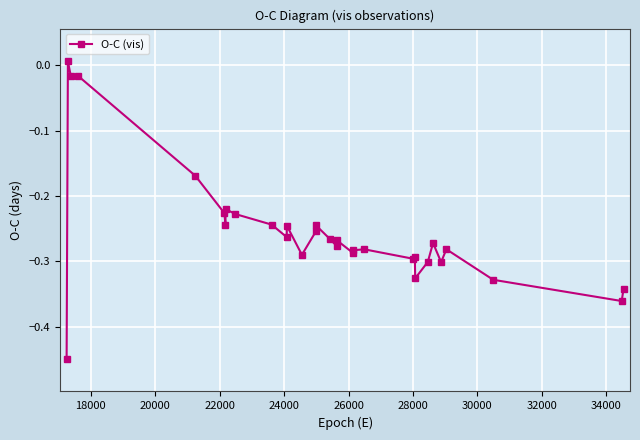

How many points are lower than both their immediate neighbors (excluding endpoints)?

10